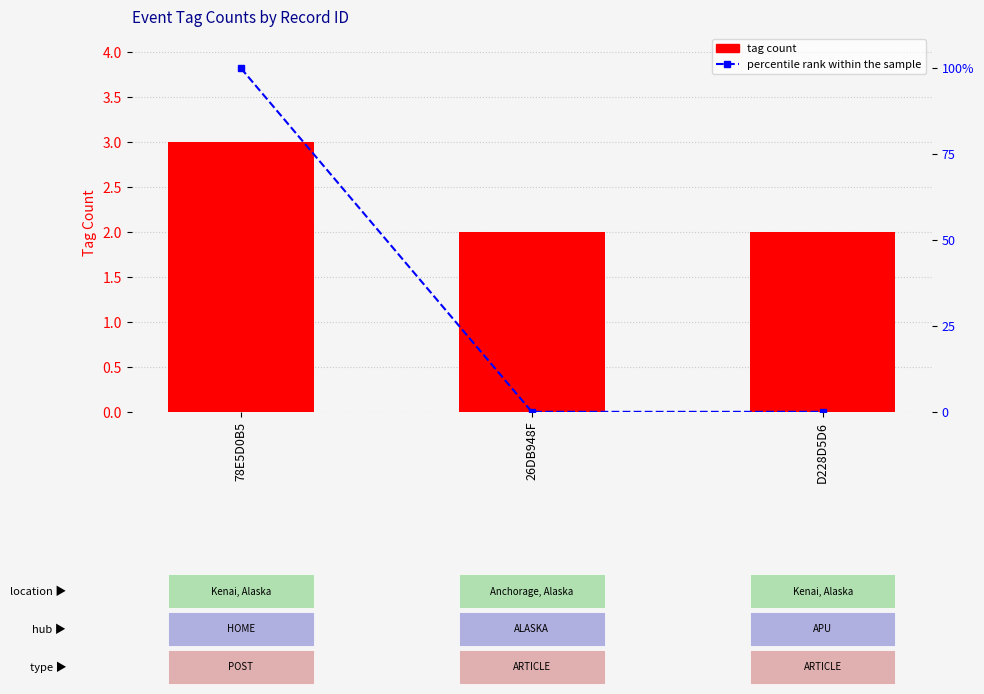

True or false: percentile rank within the sample has a value of 33 at D228D5D6.

False